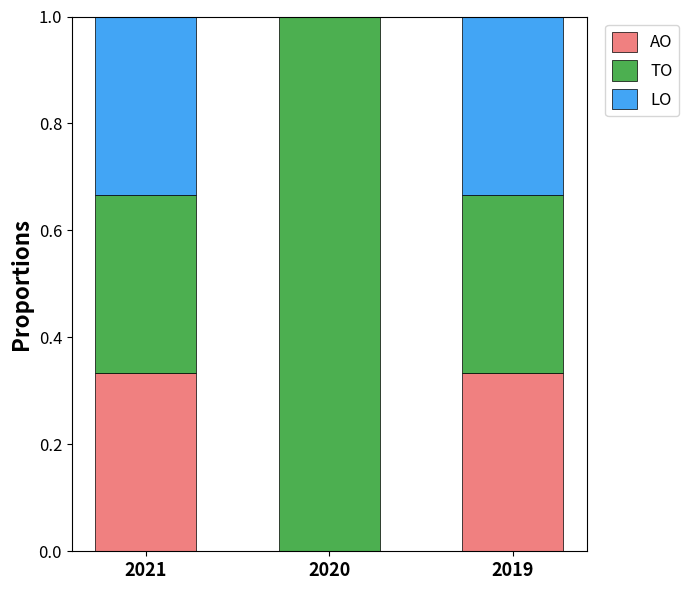

What is the total value across all series at 2019?

1.0